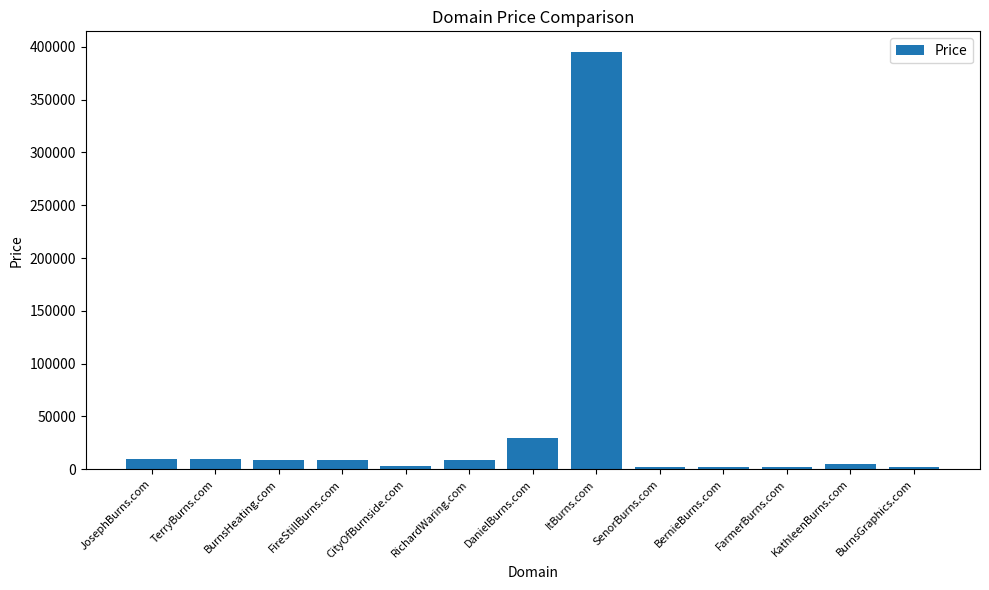

Which has a higher value, DanielBurns.com or FarmerBurns.com?

DanielBurns.com